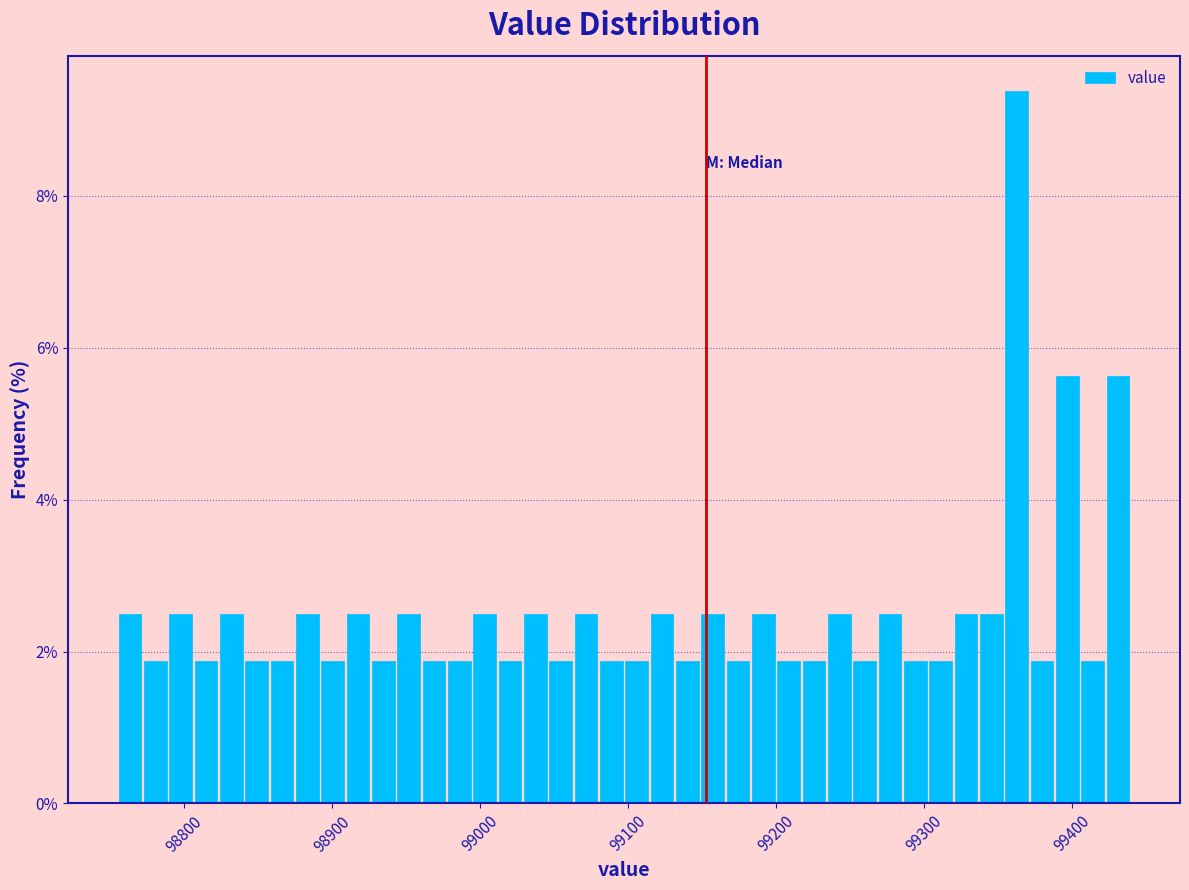

Around what value on the x-axis is the tallest bar? Give the approximate position of its centre, as read against the axis.

99360